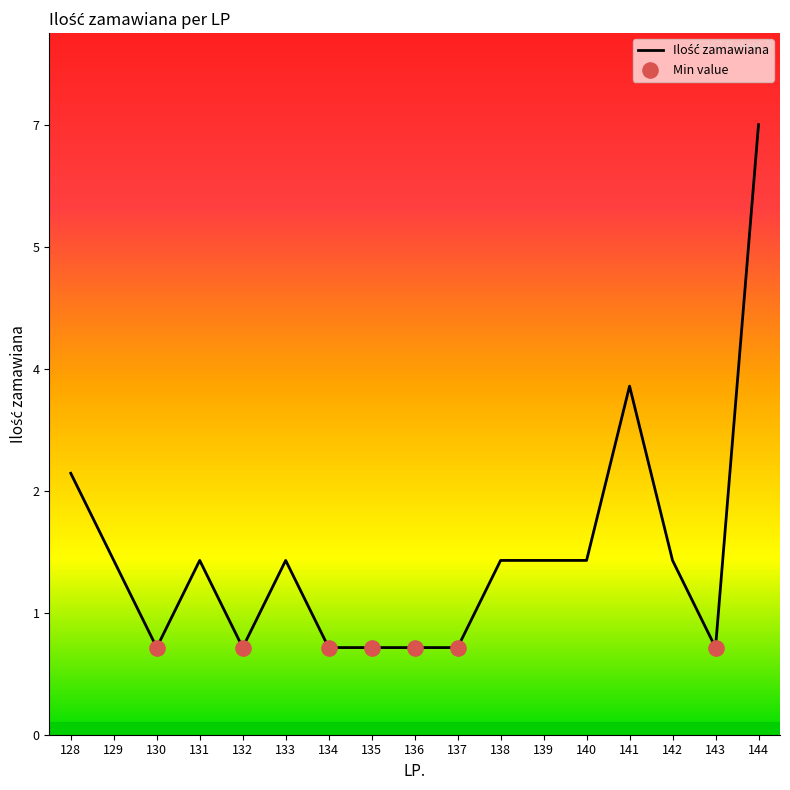

Is this an area chart (filled region under the line)?

Yes